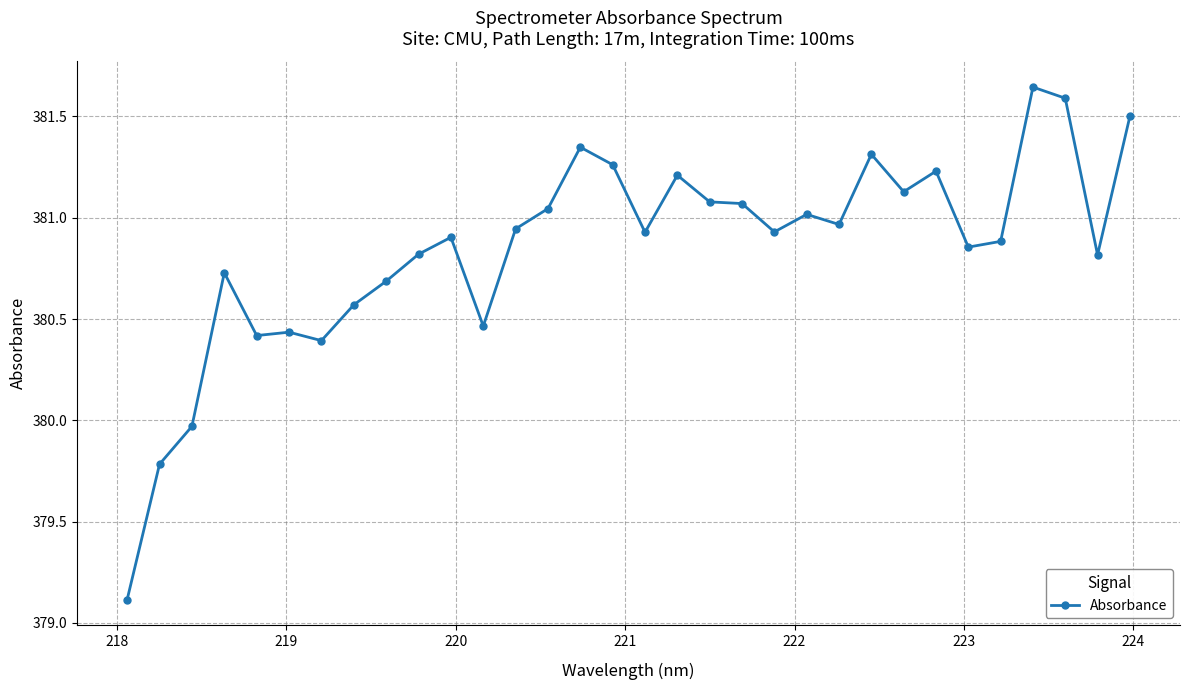

What is the average value?

380.8